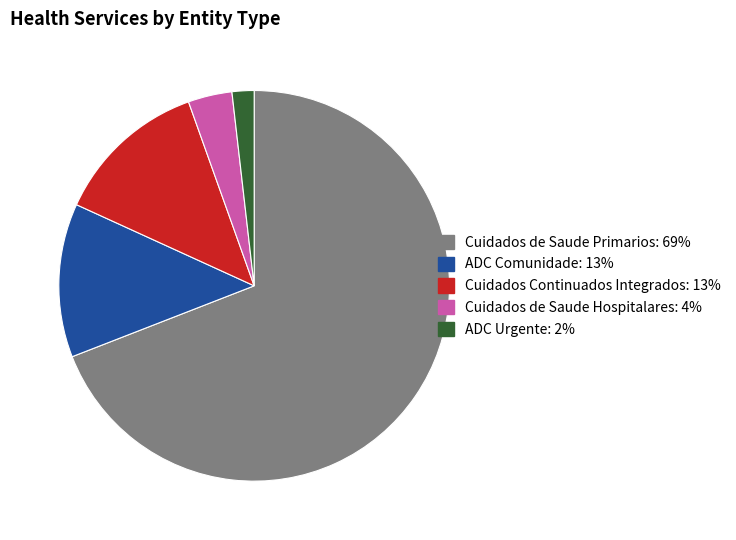

Which has a higher value, ADC Urgente or Cuidados de Saude Hospitalares?

Cuidados de Saude Hospitalares